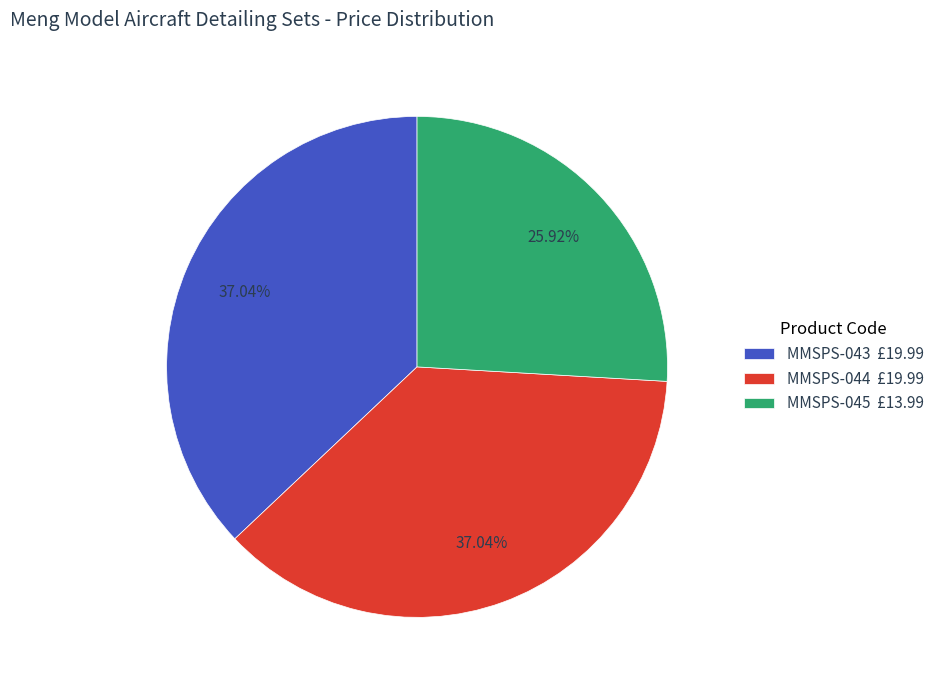

Which has a higher value, MMSPS-043 or MMSPS-045?

MMSPS-043